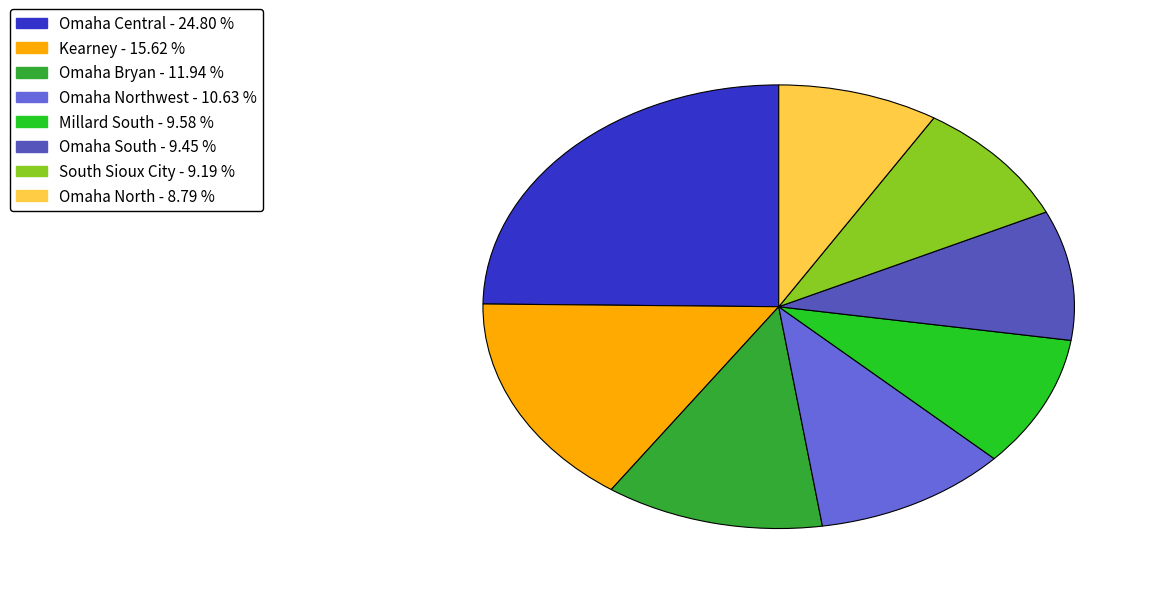

How many segments does this pie chart have?

8